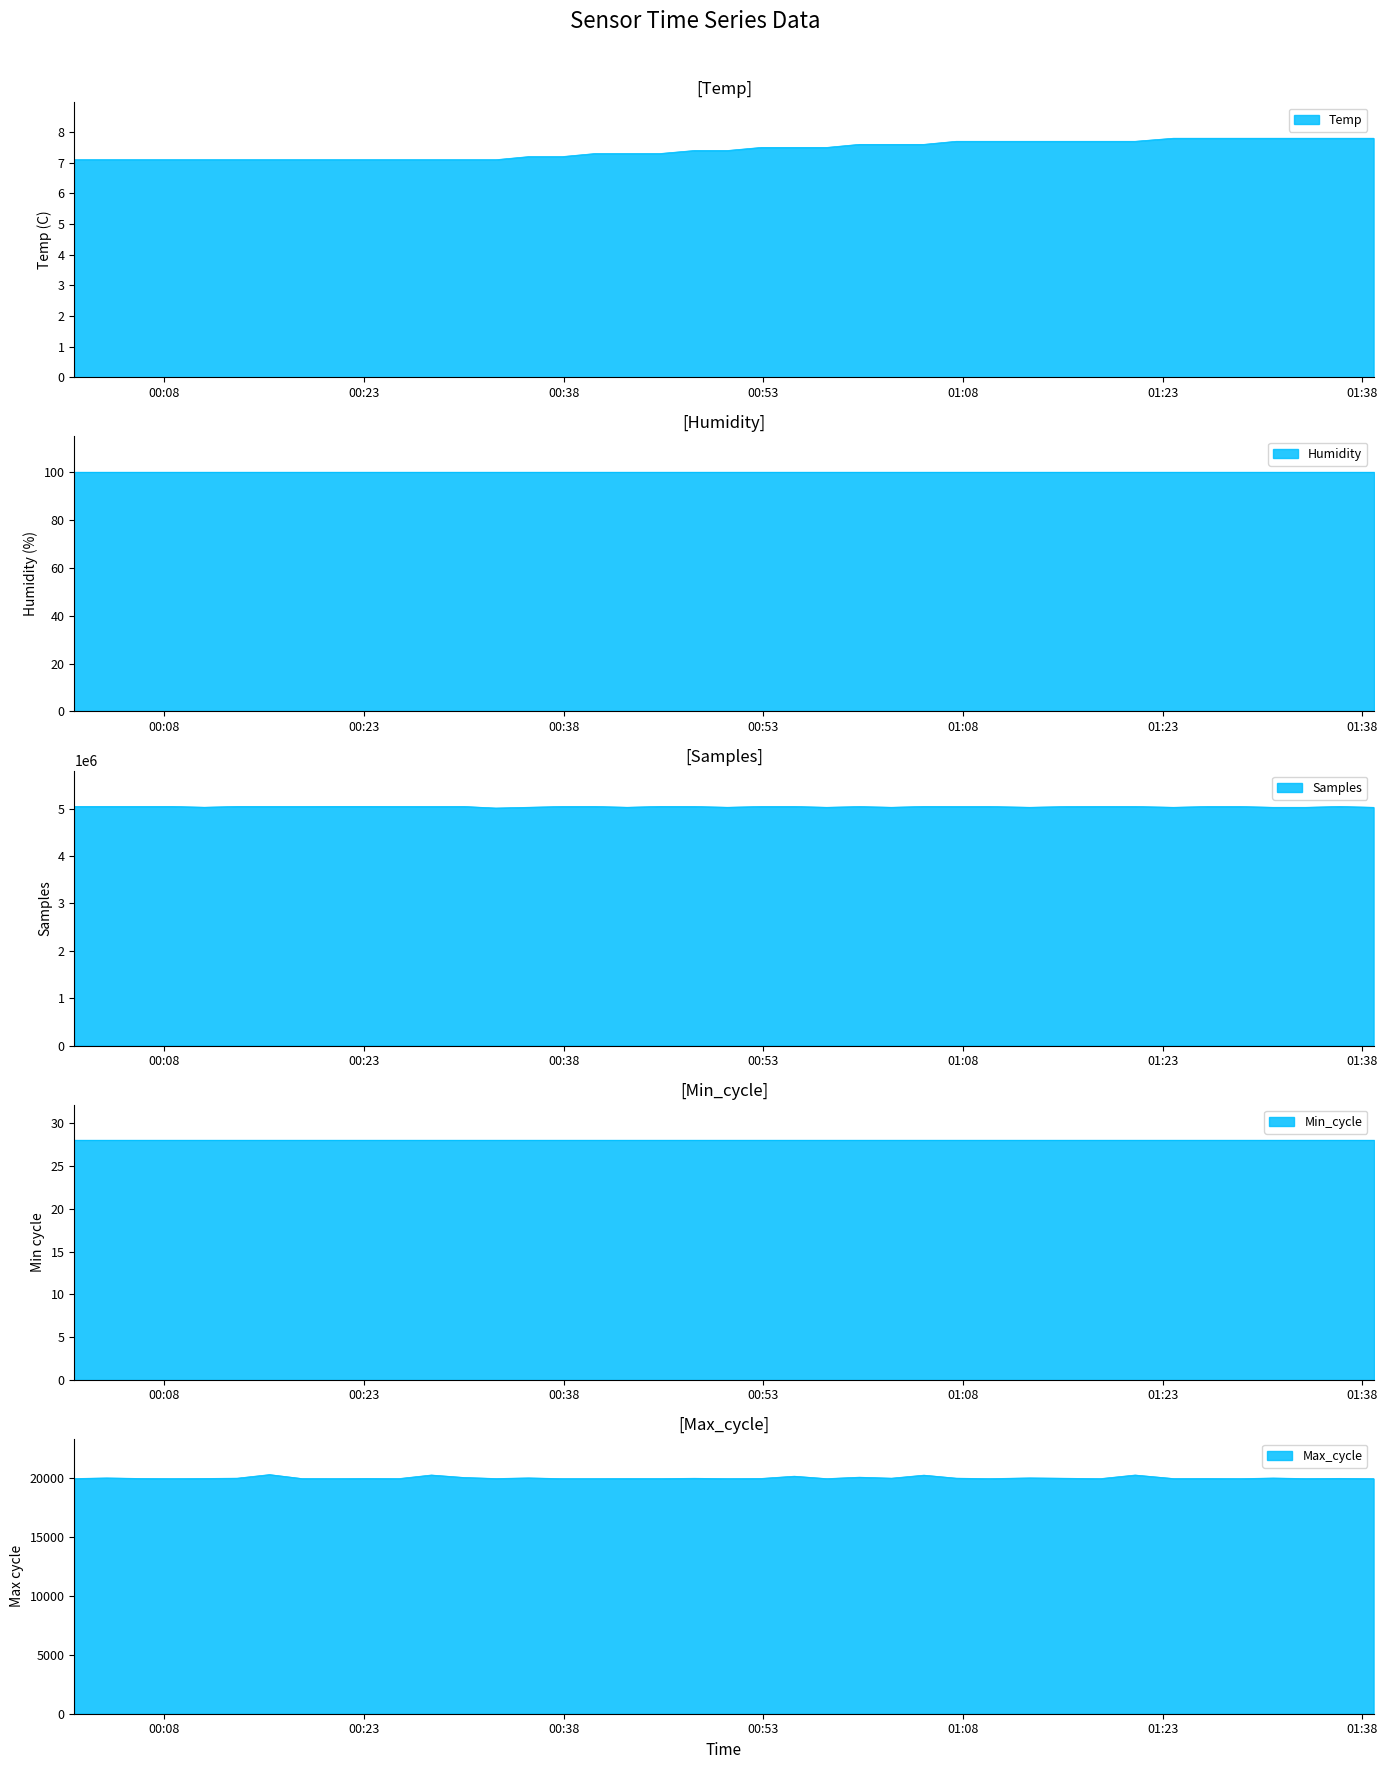

True or false: Samples has more than 2 interior local peaks.

True